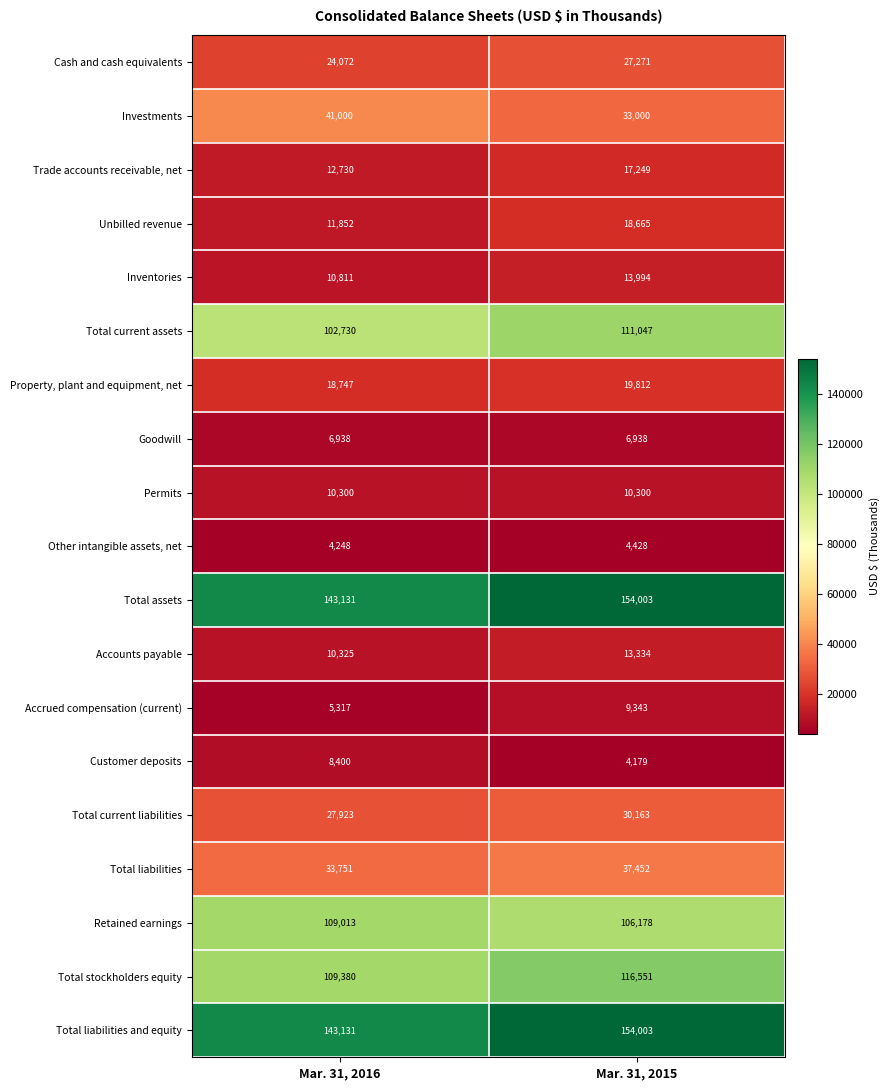

What is the approximate value of Investments at Mar. 31, 2016, to the nearest 50?

41000